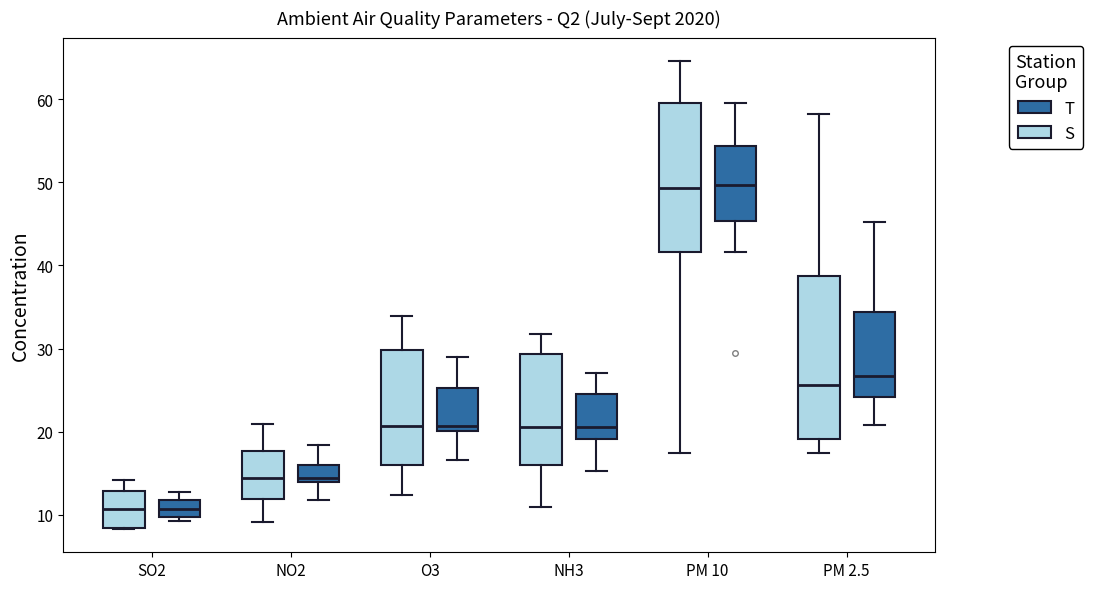

Reading left to right, read every box against the y-axis: the position of its median line, the range the box covers, and the ends of its whiskers. The values are not printed on the chart, so give them approximately, as read against the axis.

SO2 (S): median 11, box 8 to 13, whiskers 8 to 14
SO2 (T): median 11, box 10 to 12, whiskers 9 to 13
NO2 (S): median 14, box 12 to 18, whiskers 9 to 21
NO2 (T): median 14 (just above the box's lower edge), box 14 to 16, whiskers 12 to 18
O3 (S): median 21, box 16 to 30, whiskers 12 to 34
O3 (T): median 21, box 20 to 25, whiskers 17 to 29
NH3 (S): median 21, box 16 to 29, whiskers 11 to 32
NH3 (T): median 21, box 19 to 25, whiskers 15 to 27
PM 10 (S): median 49, box 42 to 60, whiskers 17 to 65
PM 10 (T): median 50, box 45 to 54, whiskers 42 to 59
PM 2.5 (S): median 26, box 19 to 39, whiskers 17 to 58
PM 2.5 (T): median 27, box 24 to 34, whiskers 21 to 45